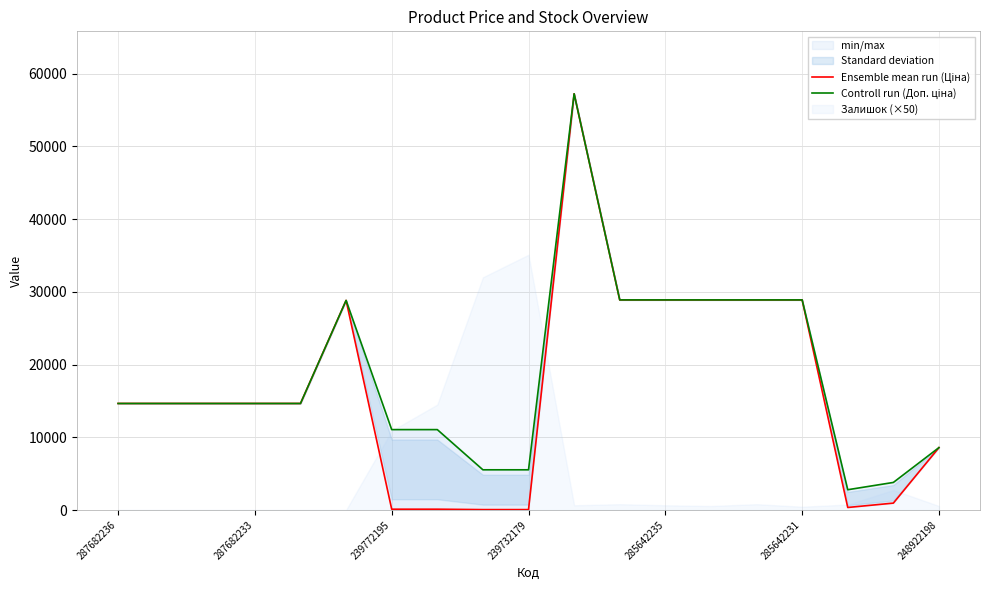

Which category has the highest value across all series?

10